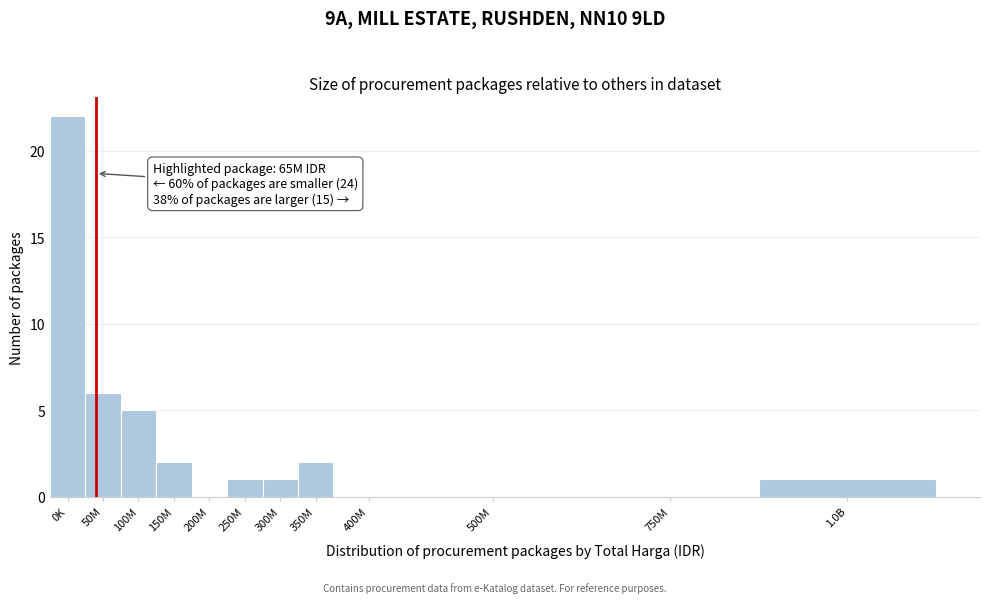

Reading left to right, what are all the values shown in this chart?

0K=22	50M=6	100M=5	150M=2	200M=0	250M=1	300M=1	350M=2	400M=0	500M=0	750M=0	1.0B=1